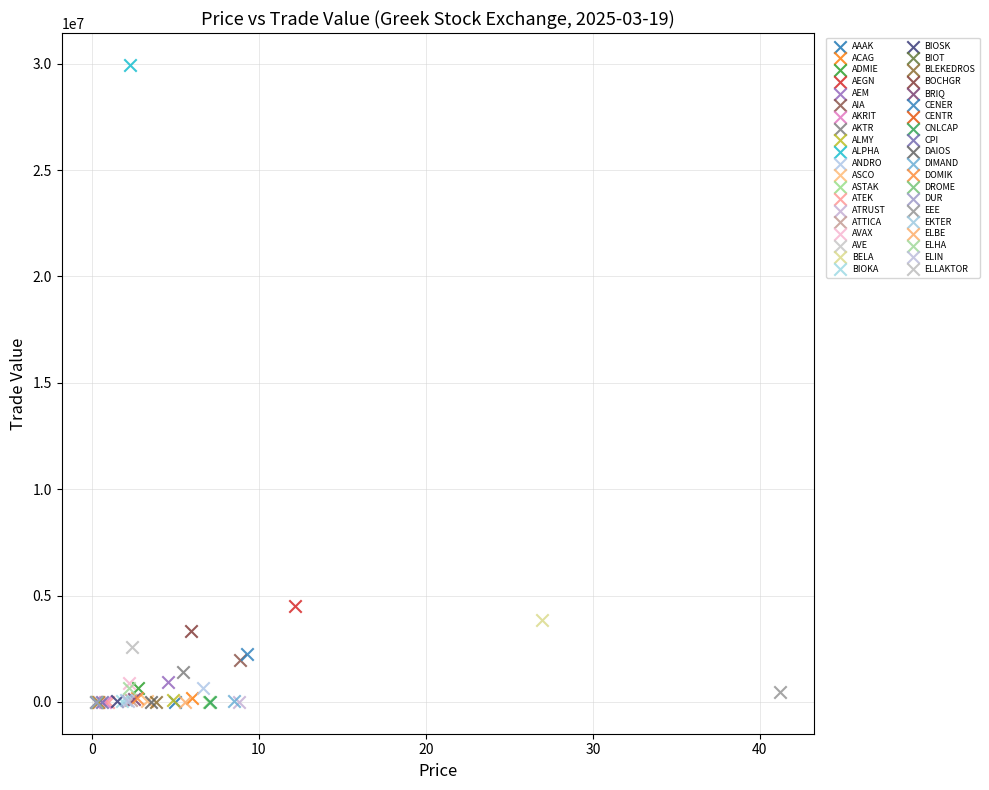

Which series reaches the maximum Y coordinate?

ALPHA